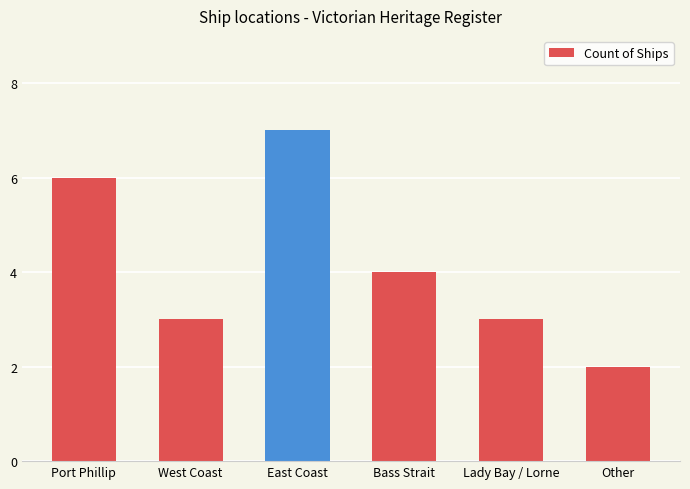

At which label does the data first exceed 4?

Port Phillip